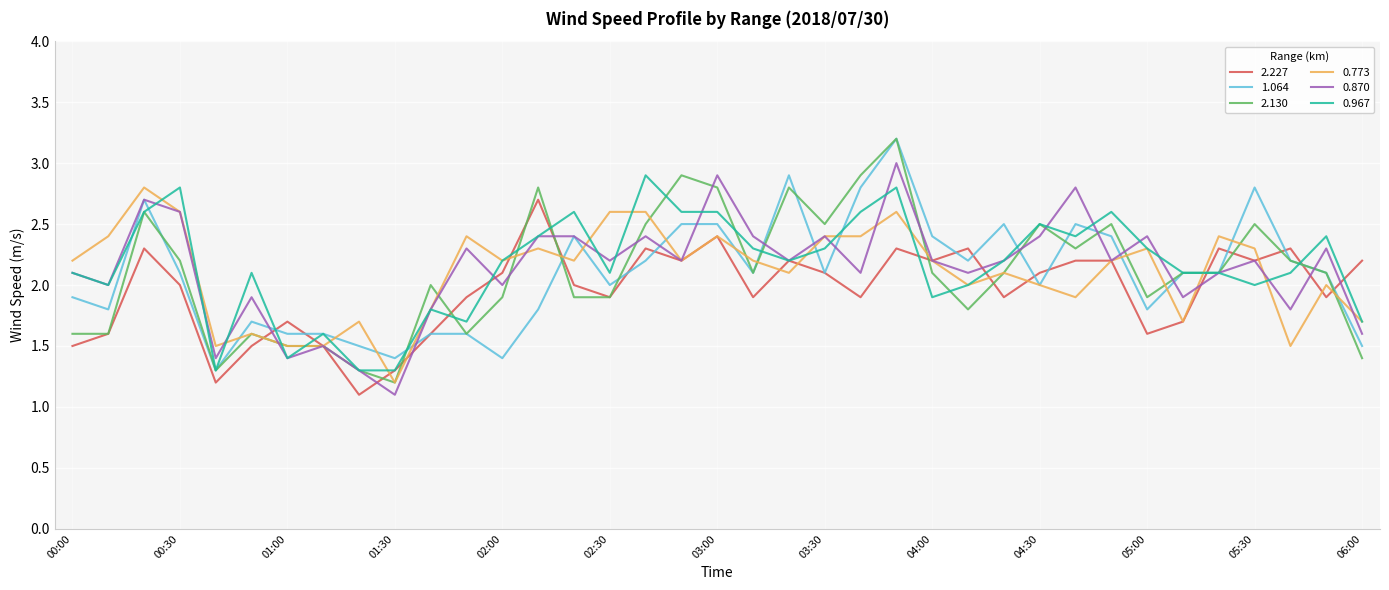

What is the greatest value displayed?

3.2